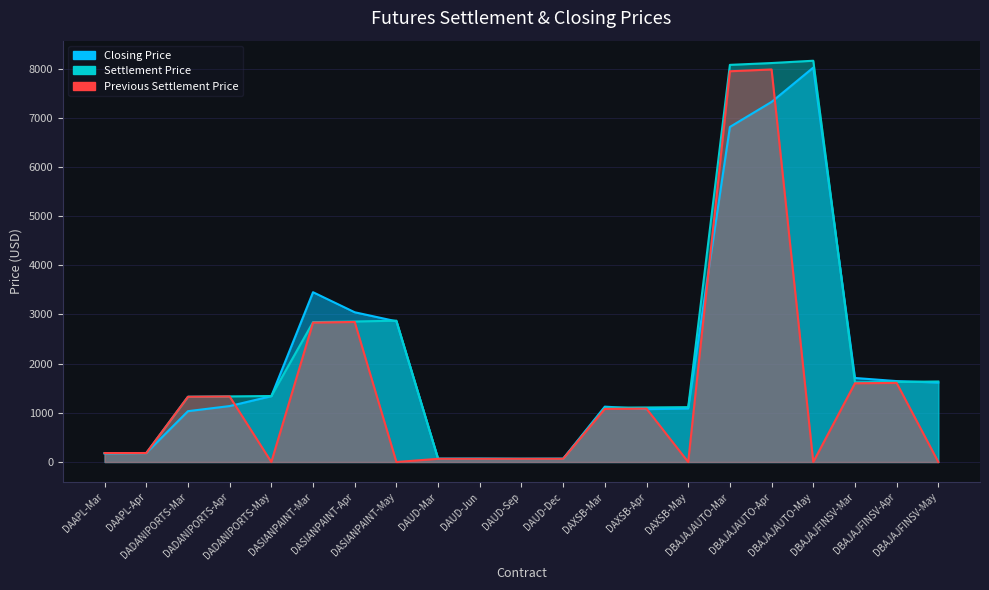

What is the average value of the Previous Settlement Price series?

1441.2